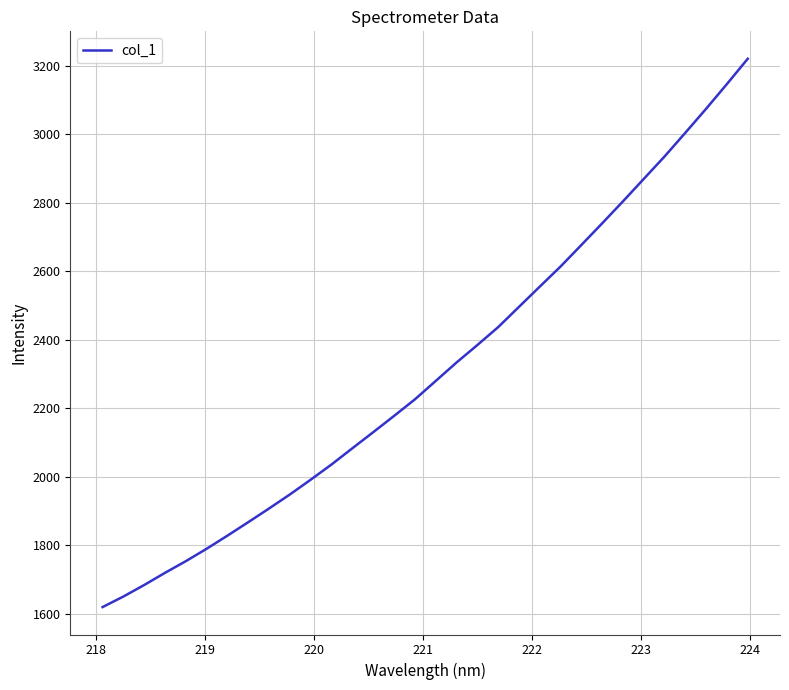

What is the minimum value shown in the chart?

1618.8